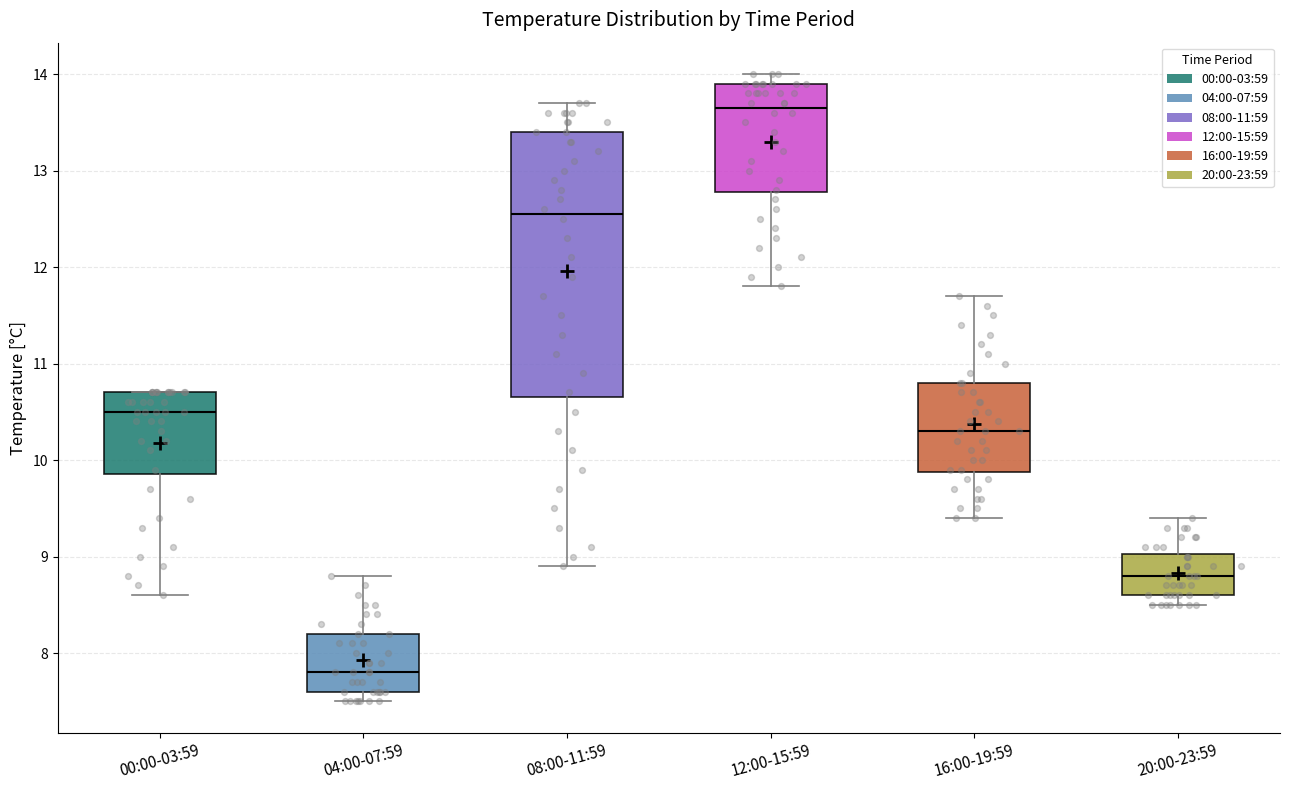

Reading left to right, read every box against the y-axis: the position of its median line, the range the box covers, and the ends of its whiskers. The values are not printed on the chart, so give them approximately, as read against the axis.

00:00-03:59: median 10.5, box 9.9 to 10.7, whiskers 8.6 to 10.7
04:00-07:59: median 7.8, box 7.6 to 8.2, whiskers 7.5 to 8.8
08:00-11:59: median 12.6, box 10.7 to 13.4, whiskers 8.9 to 13.7
12:00-15:59: median 13.7, box 12.8 to 13.9, whiskers 11.8 to 14.0
16:00-19:59: median 10.3, box 9.9 to 10.8, whiskers 9.4 to 11.7
20:00-23:59: median 8.8, box 8.6 to 9.0, whiskers 8.5 to 9.4